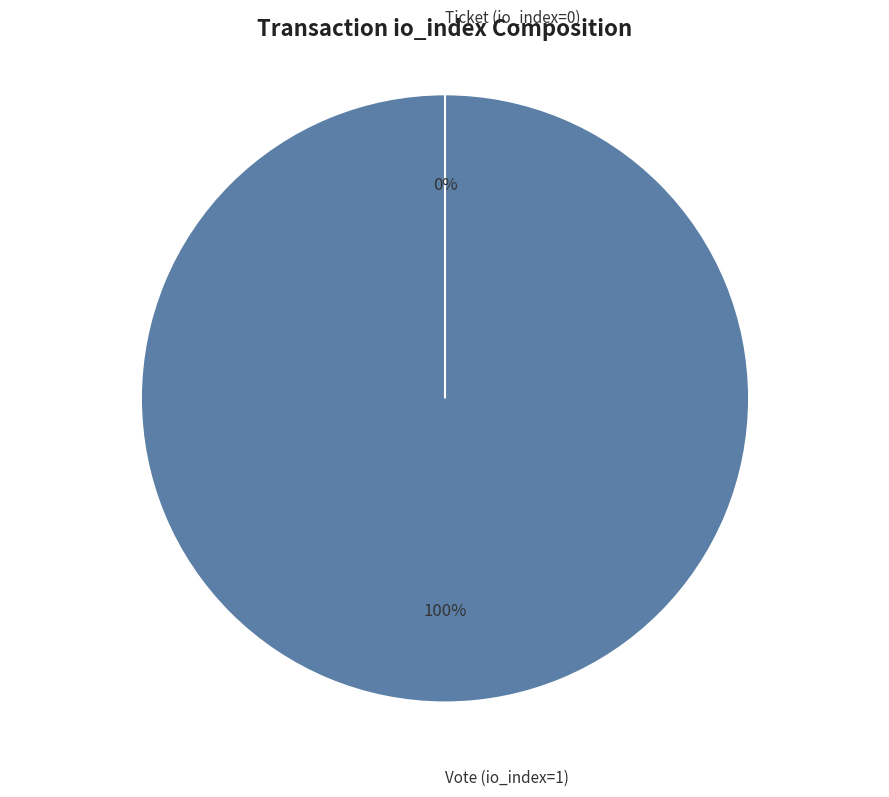

To the nearest percent, what is the average slice percentage?

50%